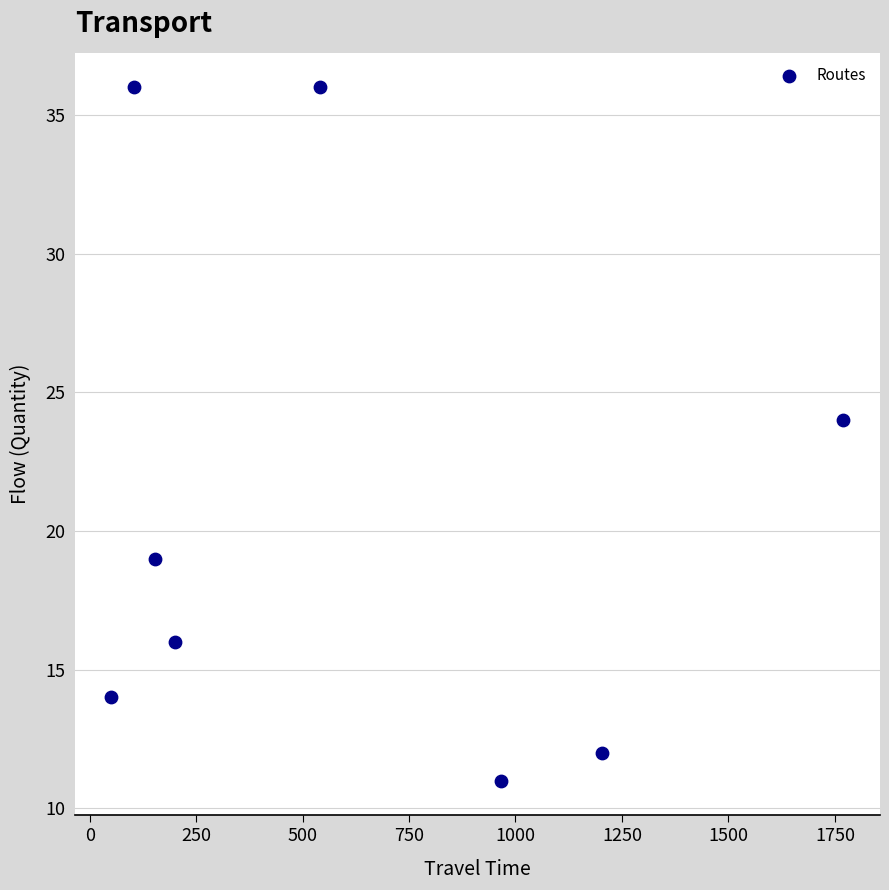

What is the average Y value?

21